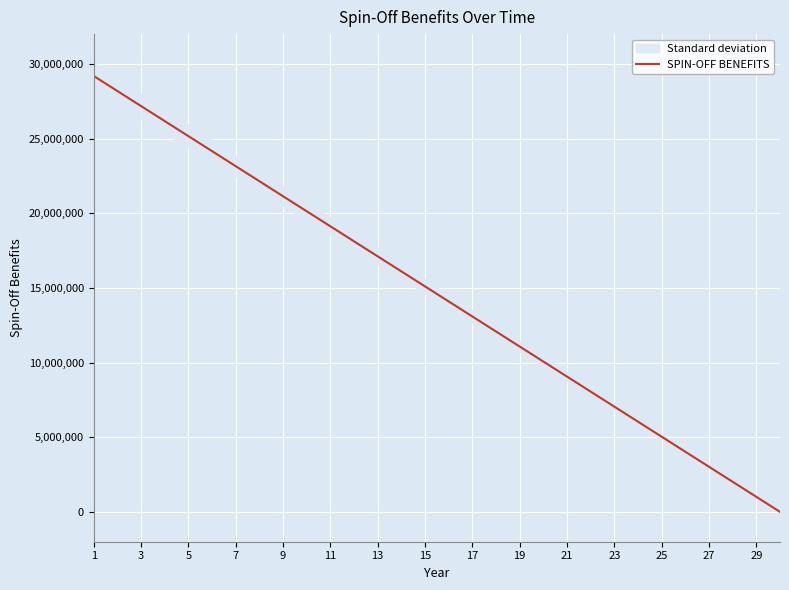

Reading left to right, what are all the values shown in this chart?

29197500	28190690	27183879	26177069	25170259	24163448	23156638	22149828	21143017	20136207	19129397	18122586	17115776	16108965	15102155	14095345	13088534	12081724	11074914	10068103	9061293	8054483	7047672	6040862	5034052	4027241	3020431	2013621	1006810	0